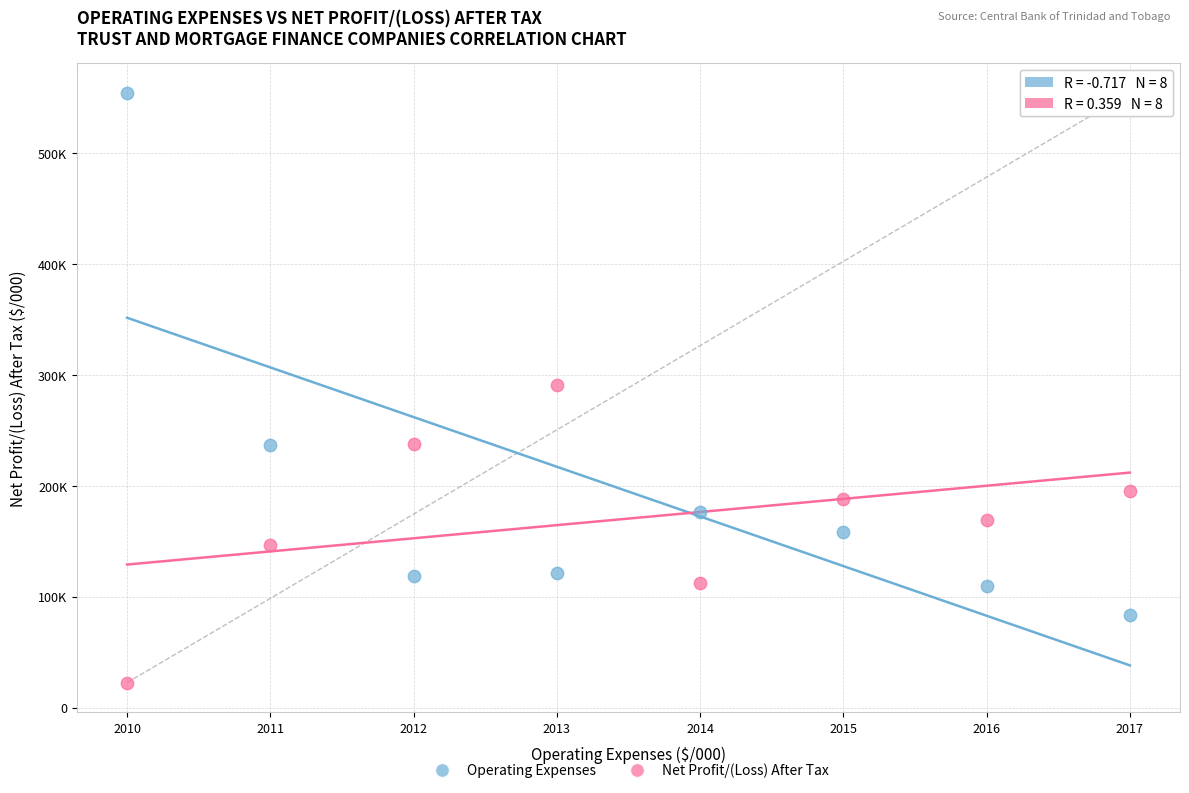

Which series reaches the minimum Y coordinate?

Net Profit/(Loss) After Tax